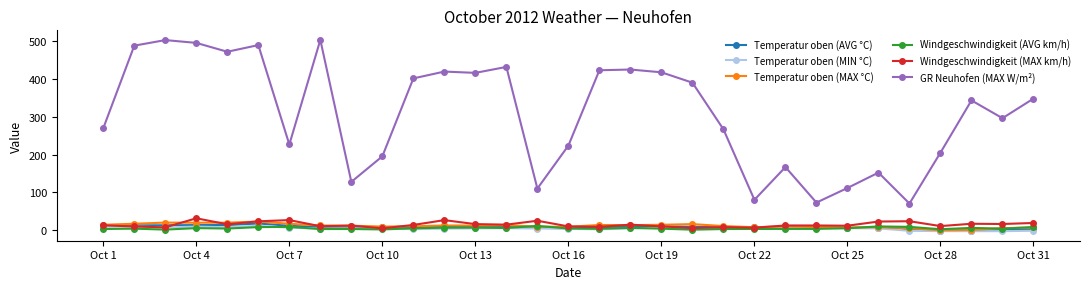

Which series has the widest spread of values?

GR Neuhofen (MAX W/m²)